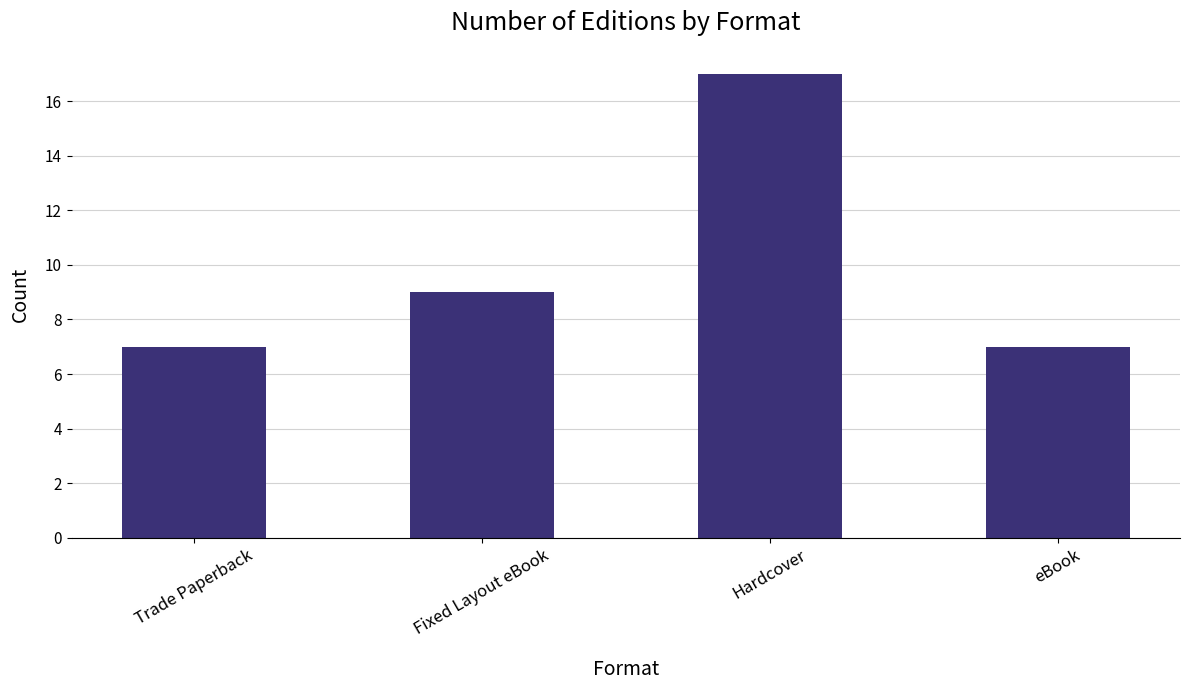

The value at eBook is 7. True or false?

True